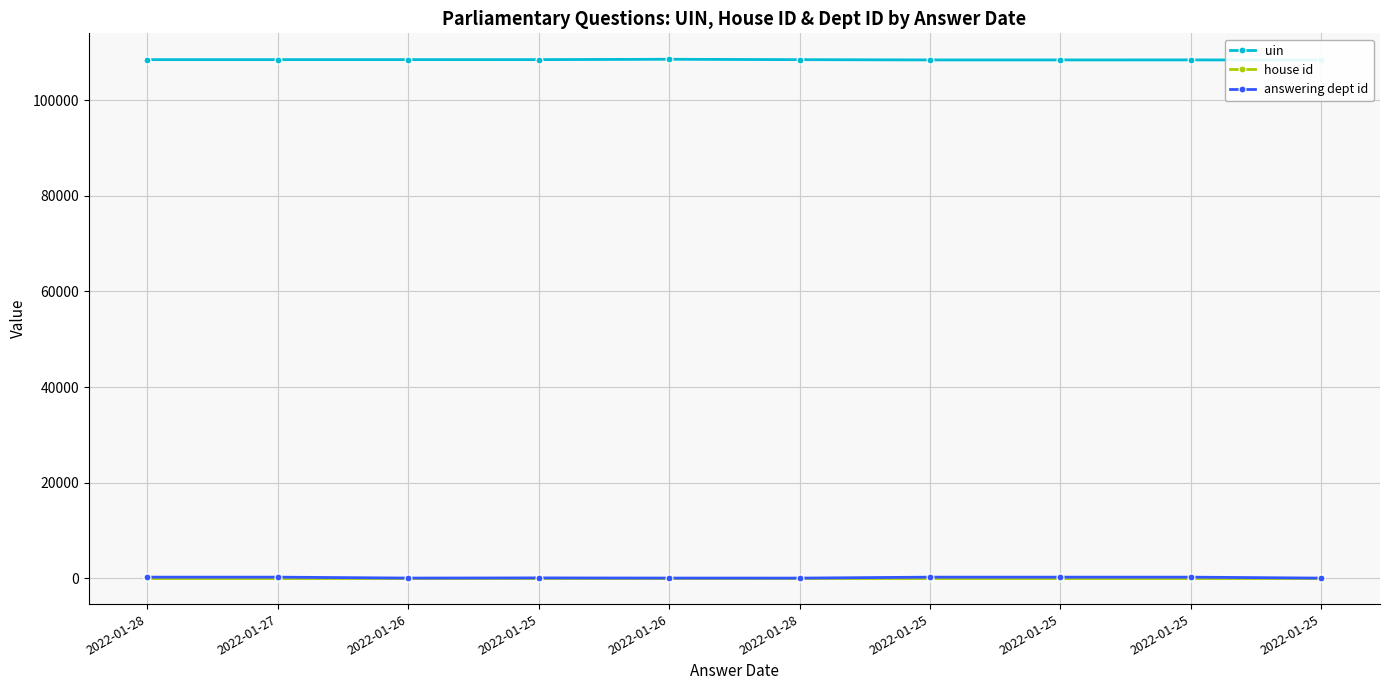

True or false: answering dept id has a value of 84 at 2022-01-25.

False